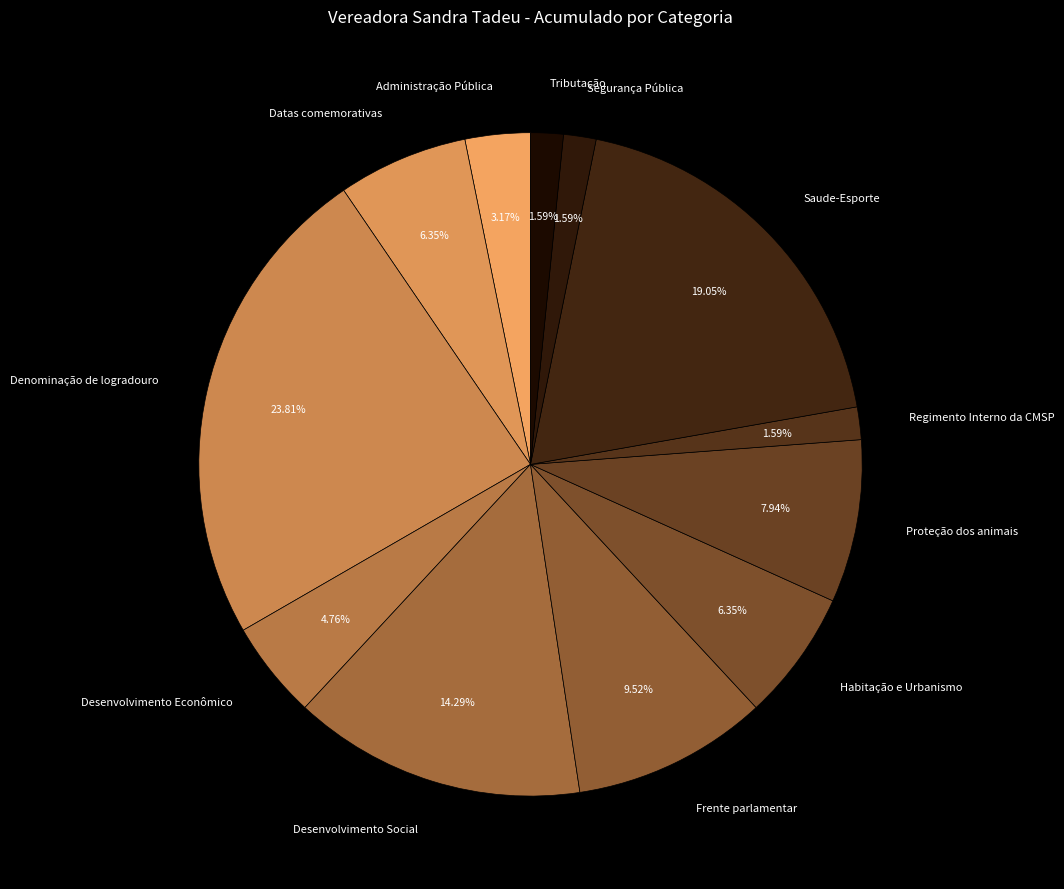

To the nearest percent, what percentage of the pie is Denominação de logradouro?

24%